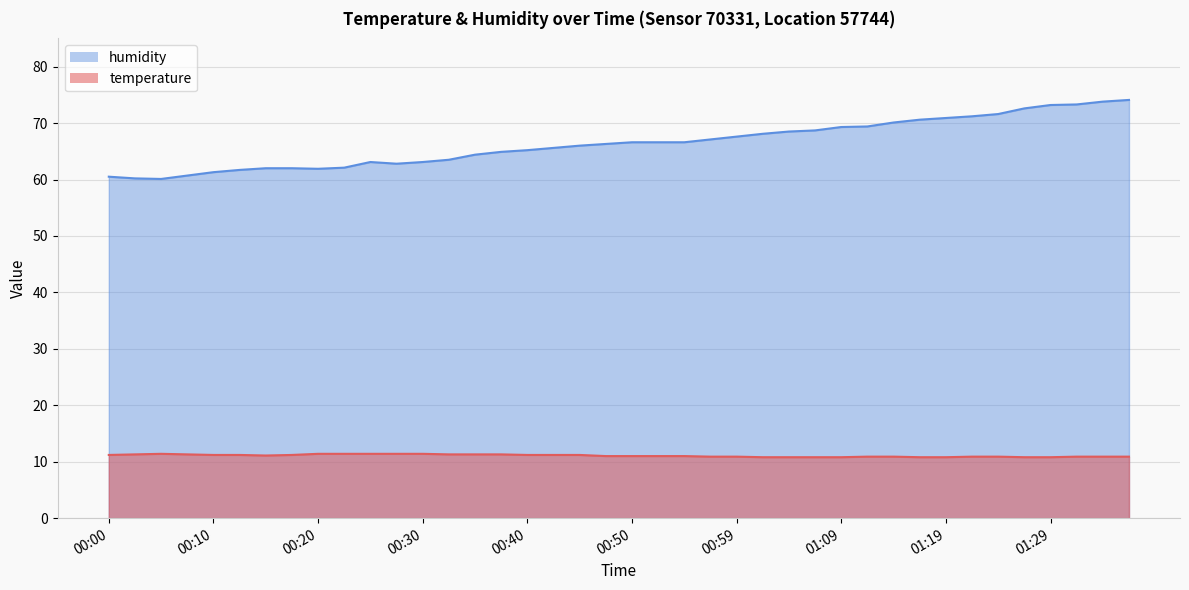

Reading right to left, extract all data points from this chart.

temperature: 10.9	10.9	10.9	10.8	10.8	10.9	10.9	10.8	10.8	10.9	10.9	10.8	10.8	10.8	10.8	10.9	10.9	11.0	11.0	11.0	11.0	11.2	11.2	11.2	11.3	11.3	11.3	11.4	11.4	11.4	11.4	11.4	11.2	11.1	11.2	11.2	11.3	11.4	11.3	11.2
humidity: 74.1	73.8	73.3	73.2	72.6	71.6	71.2	70.9	70.6	70.1	69.4	69.3	68.7	68.5	68.1	67.6	67.1	66.6	66.6	66.6	66.3	66.0	65.6	65.2	64.9	64.4	63.5	63.1	62.8	63.1	62.1	61.9	62.0	62.0	61.7	61.3	60.7	60.1	60.2	60.5